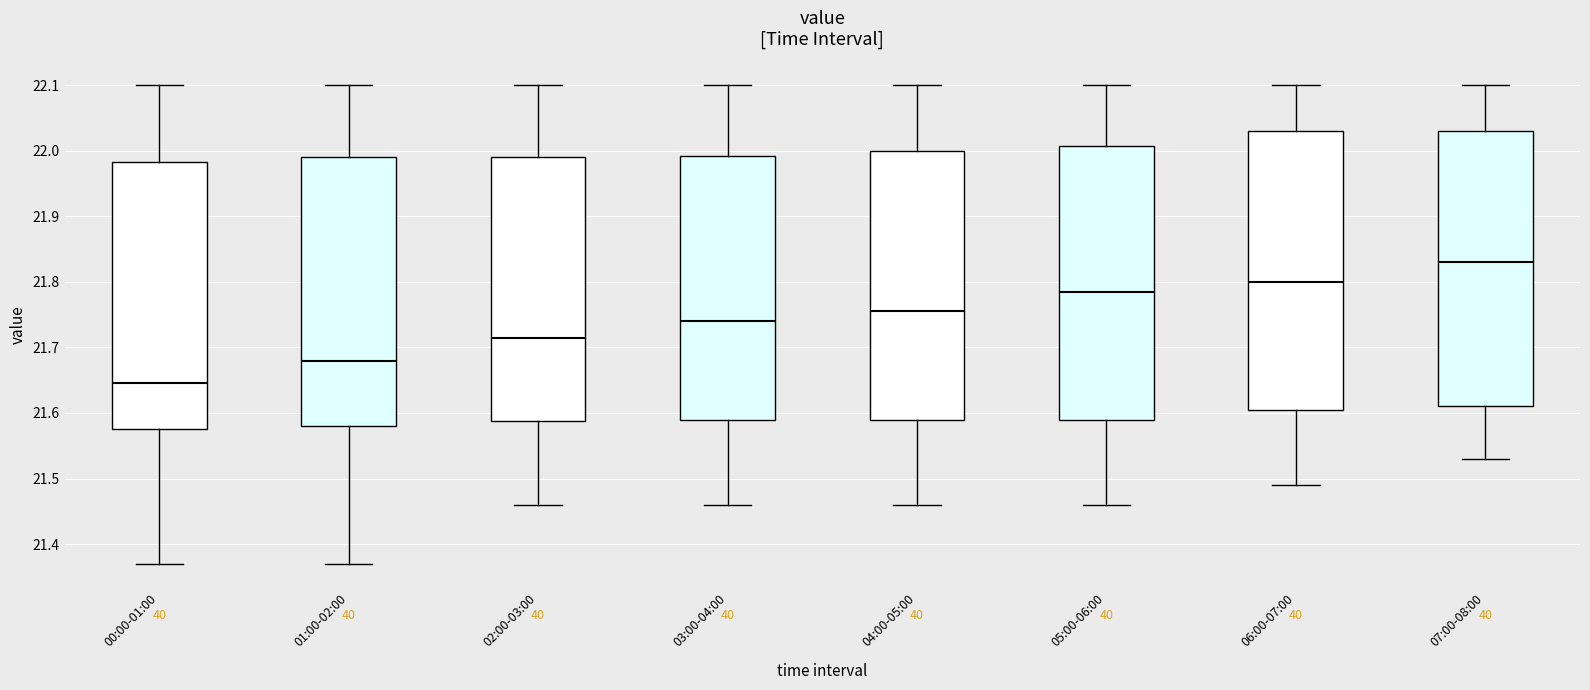

Reading left to right, read every box against the y-axis: the position of its median line, the range the box covers, and the ends of its whiskers. The values are not printed on the chart, so give them approximately, as read against the axis.

00:00-01:00: median 21.65, box 21.58 to 21.98, whiskers 21.37 to 22.10
01:00-02:00: median 21.68, box 21.58 to 21.99, whiskers 21.37 to 22.10
02:00-03:00: median 21.72, box 21.59 to 21.99, whiskers 21.46 to 22.10
03:00-04:00: median 21.74, box 21.59 to 21.99, whiskers 21.46 to 22.10
04:00-05:00: median 21.76, box 21.59 to 22.00, whiskers 21.46 to 22.10
05:00-06:00: median 21.79, box 21.59 to 22.01, whiskers 21.46 to 22.10
06:00-07:00: median 21.80, box 21.61 to 22.03, whiskers 21.49 to 22.10
07:00-08:00: median 21.83, box 21.61 to 22.03, whiskers 21.53 to 22.10